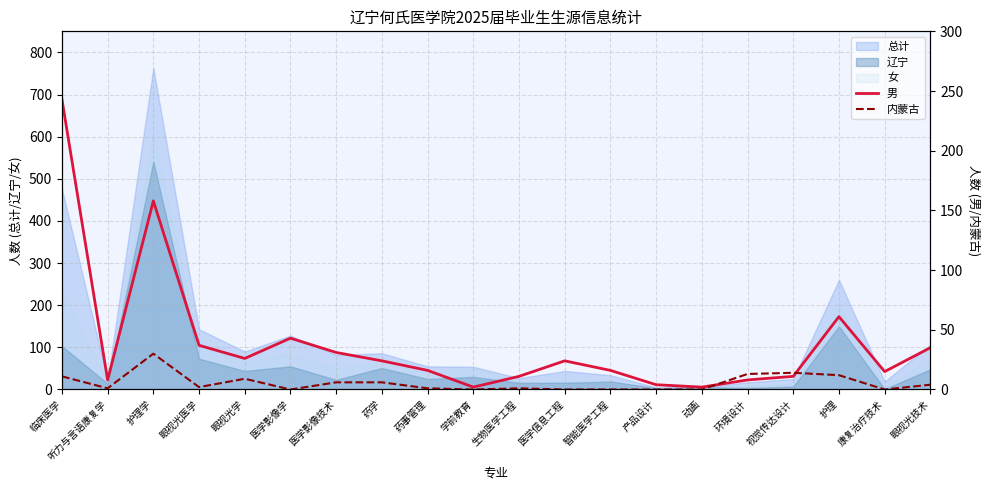

The 总计 series shows 90 at 眼视光学. True or false?

True